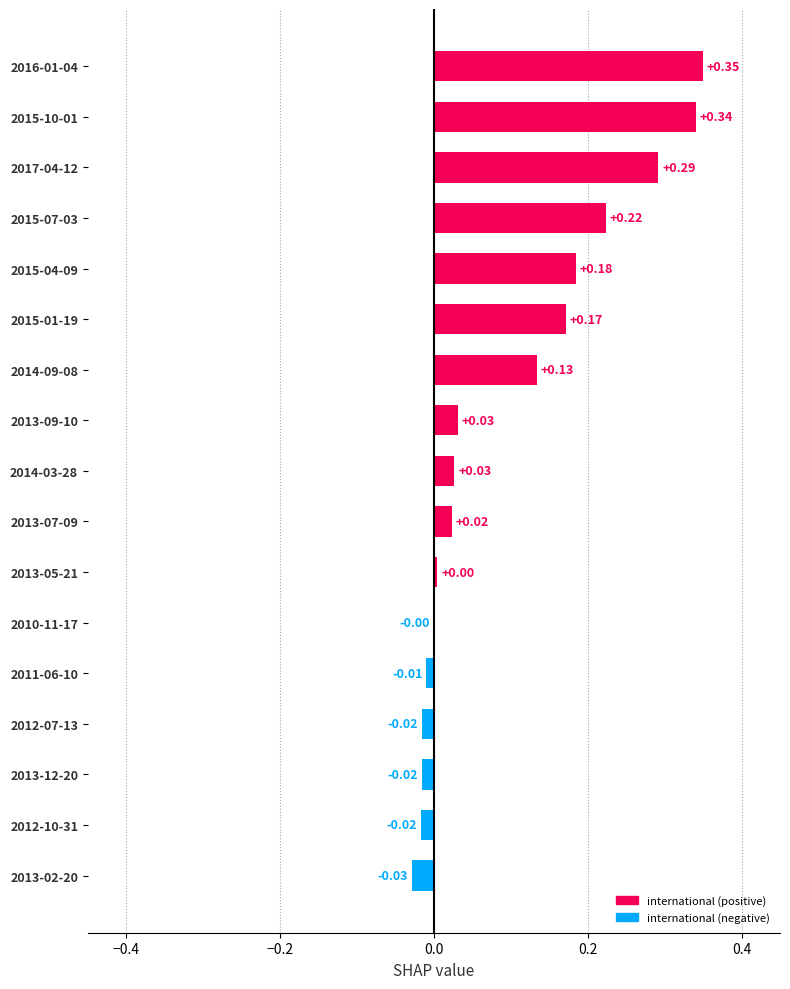

Count the number of data series in this chart.

1